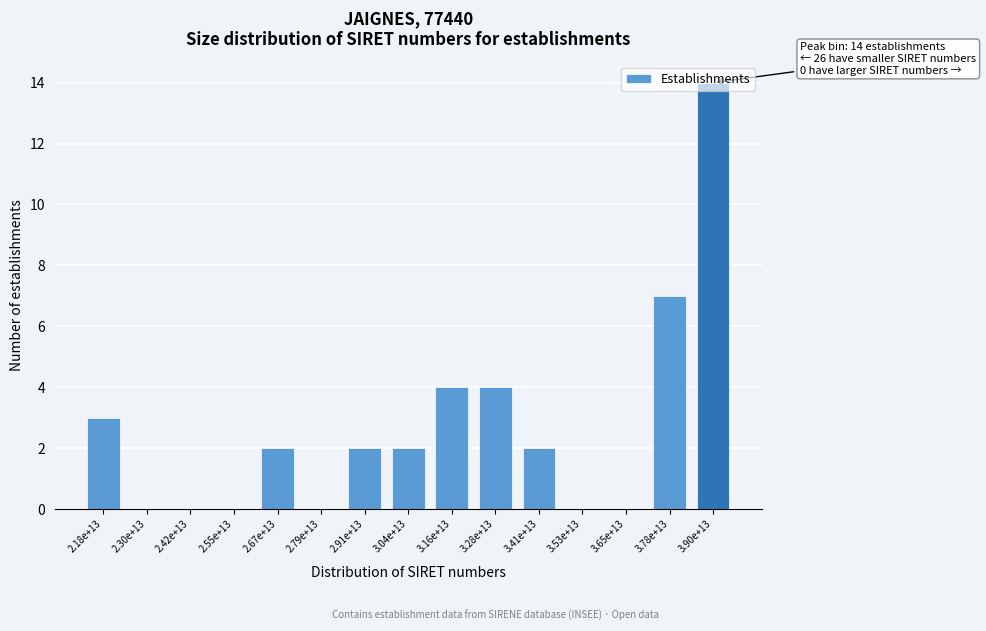

The value at 2.55e+13 is -8. True or false?

False